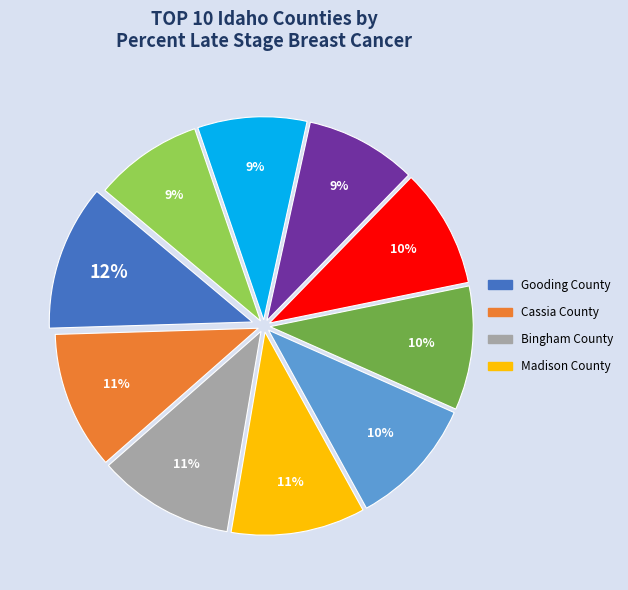

To the nearest percent, what is the average slice percentage?

10%